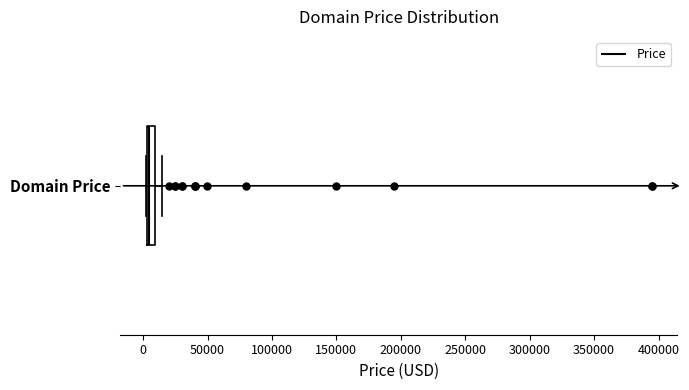

Where is the right edge of the box for Domain Price on the x-axis? The values are not printed on the chart, so give them approximately, as read against the axis.

10000